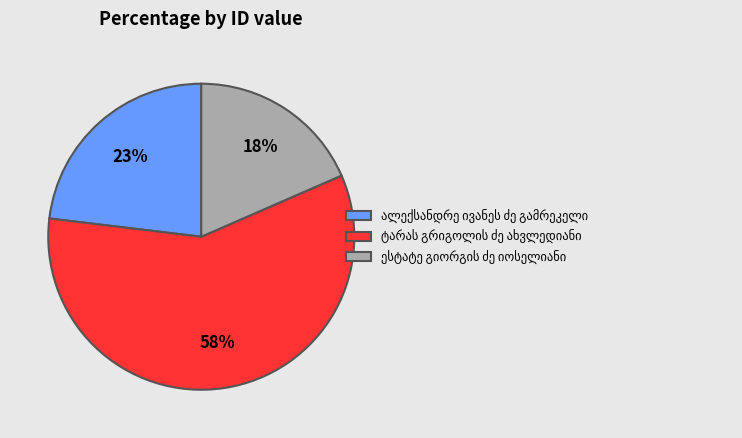

To the nearest percent, what is the difference between the largest and smallest slice percentages?

40%